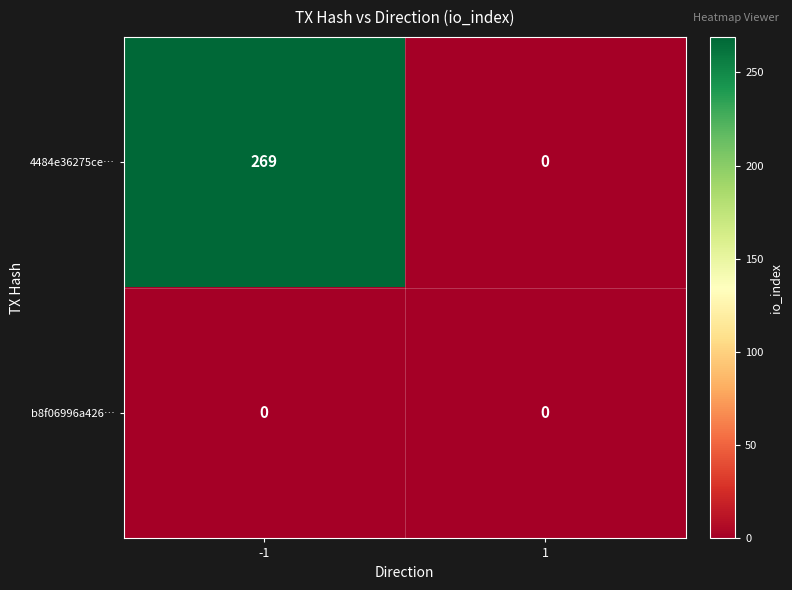

True or false: 4484e36275ce… has a value of 178 at 1.

False